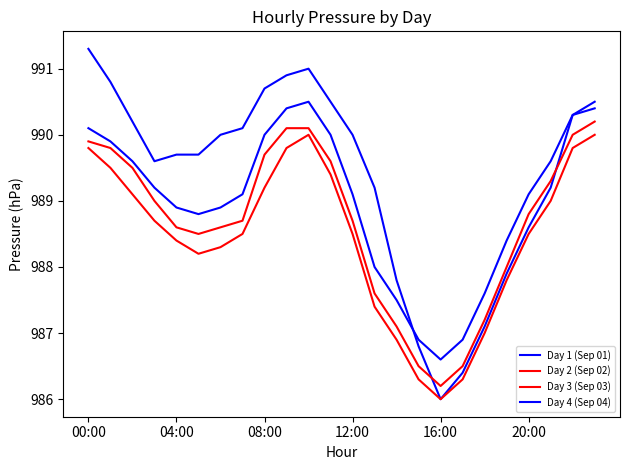

How many intersections are there between Day 1 (Sep 01) and Day 2 (Sep 02)?

2